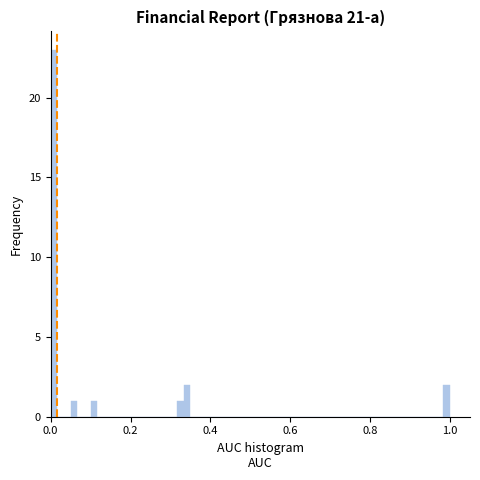

Read against the x-axis, roughly where is the centre of the tallest bar?

0.00